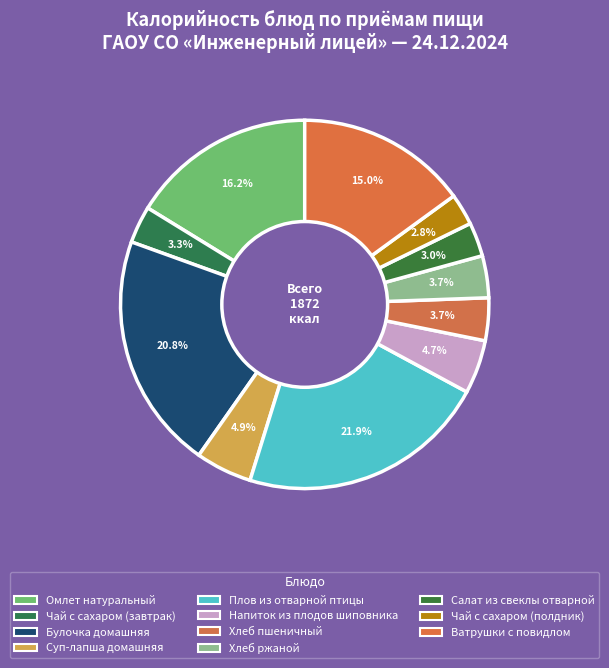

Is the sum of Салат из свеклы отварной and Омлет натуральный greater than half?

No